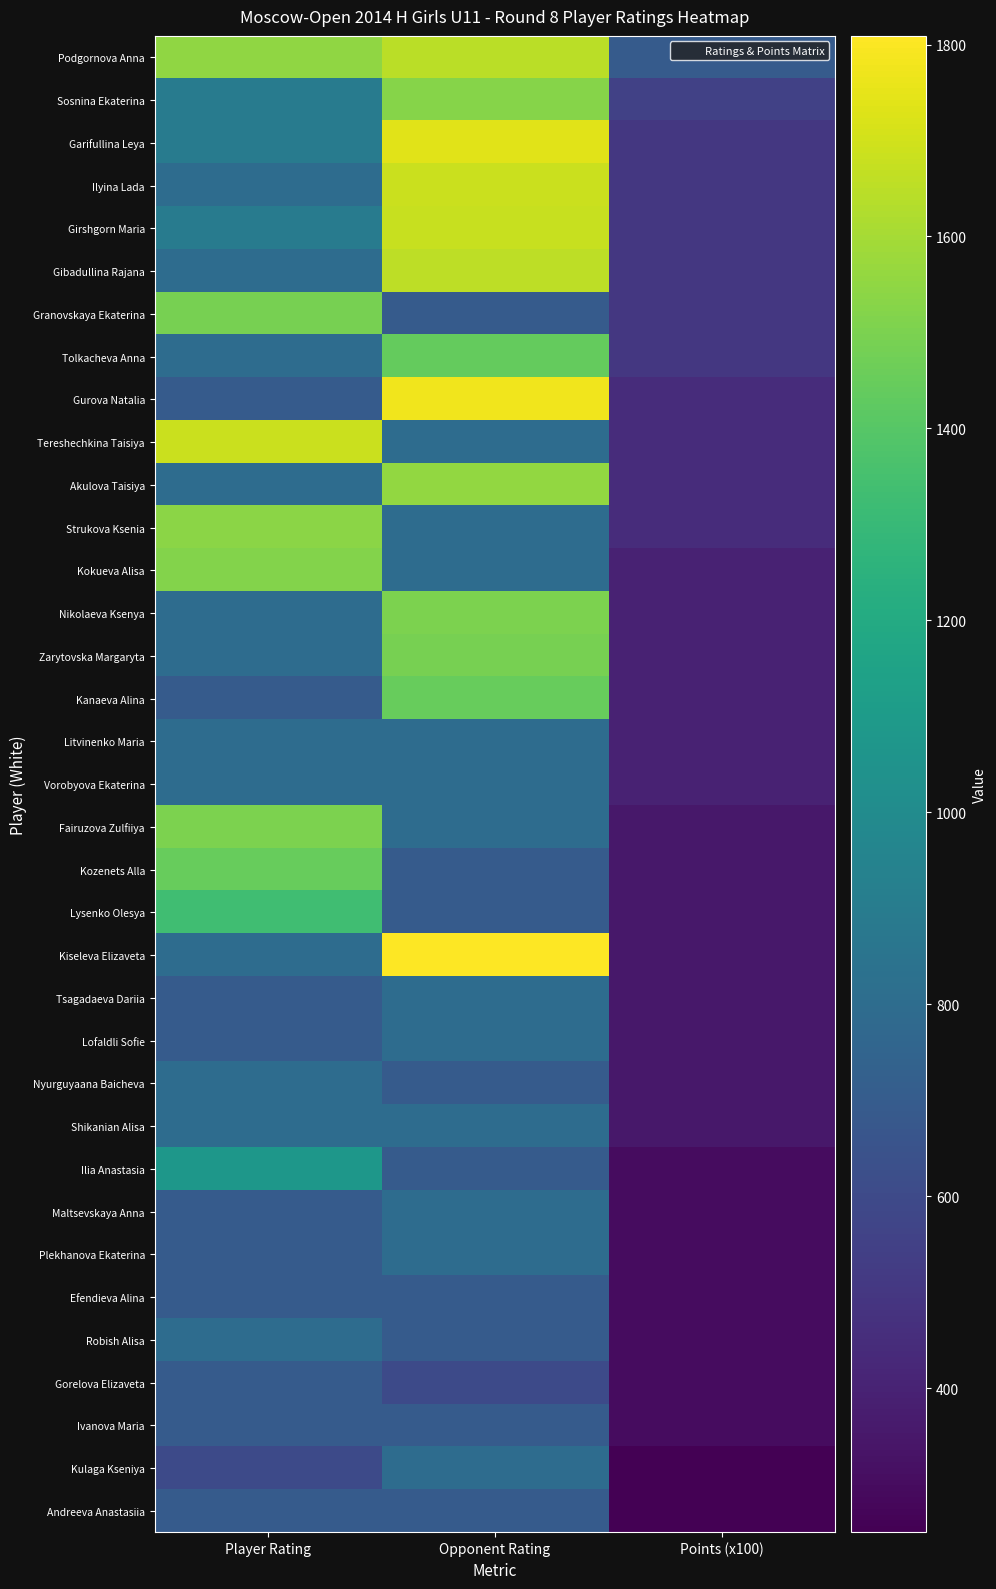

At how many categories does at least one series exceed 910?

2